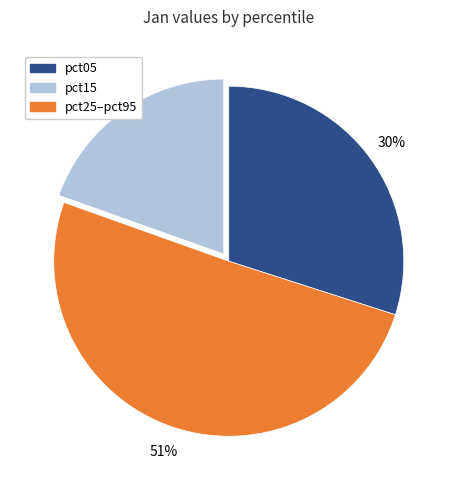

How many segments does this pie chart have?

3